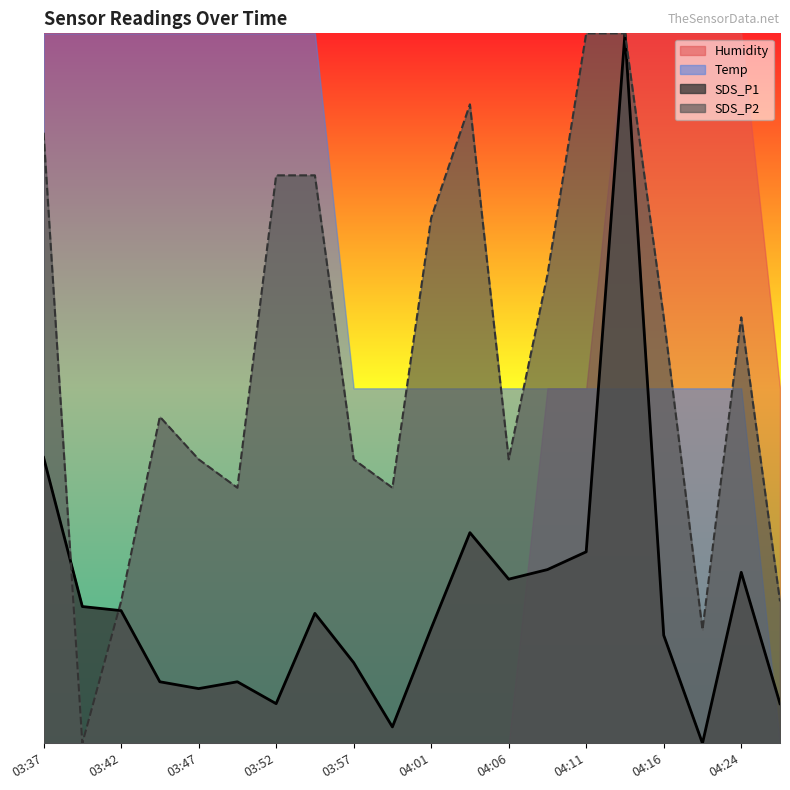

Reading left to right, what are all the values shown in this chart?

SDS_P1: 20.1	9.6	9.3	4.3	3.9	4.3	2.8	9.2	5.7	1.2	8.1	14.8	11.6	12.2	13.5	50.0	7.6	0.0	12.0	2.8
SDS_P2: 43.0	0.0	10.0	23.0	20.0	18.0	40.0	40.0	20.0	18.0	37.0	45.0	20.0	33.0	50.0	50.0	30.0	8.0	30.0	10.0